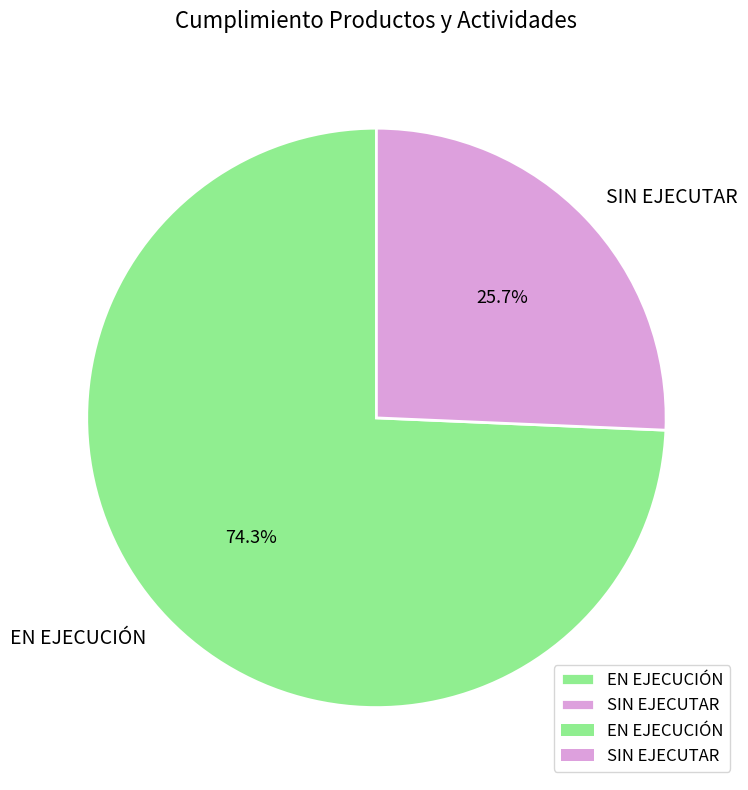

Which slice is the smallest?

SIN EJECUTAR